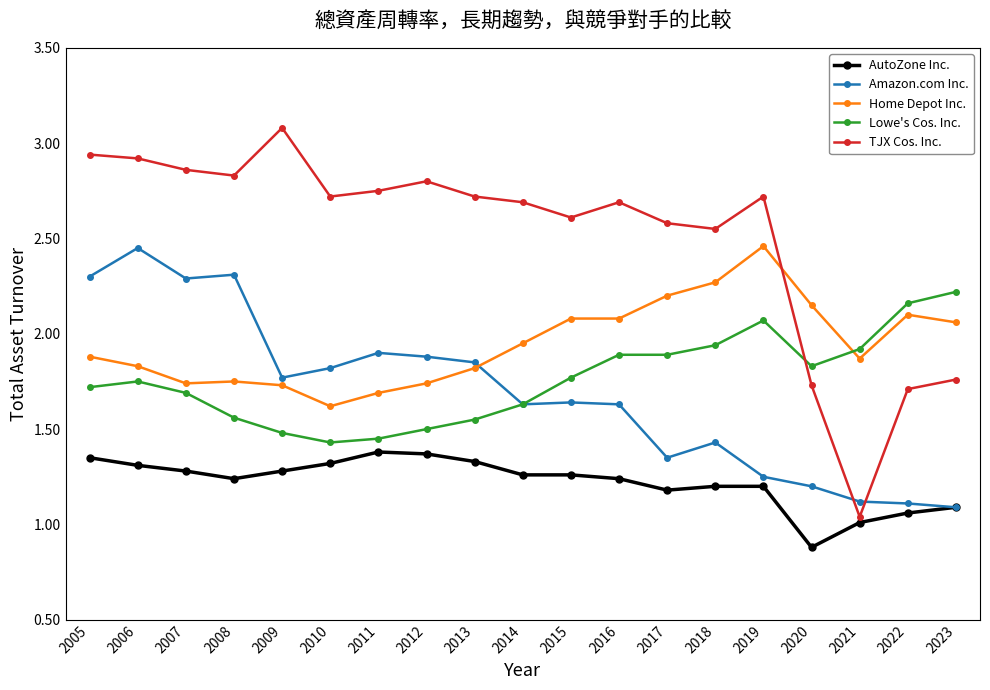

At which category does the chart reach its minimum across all series?

2020